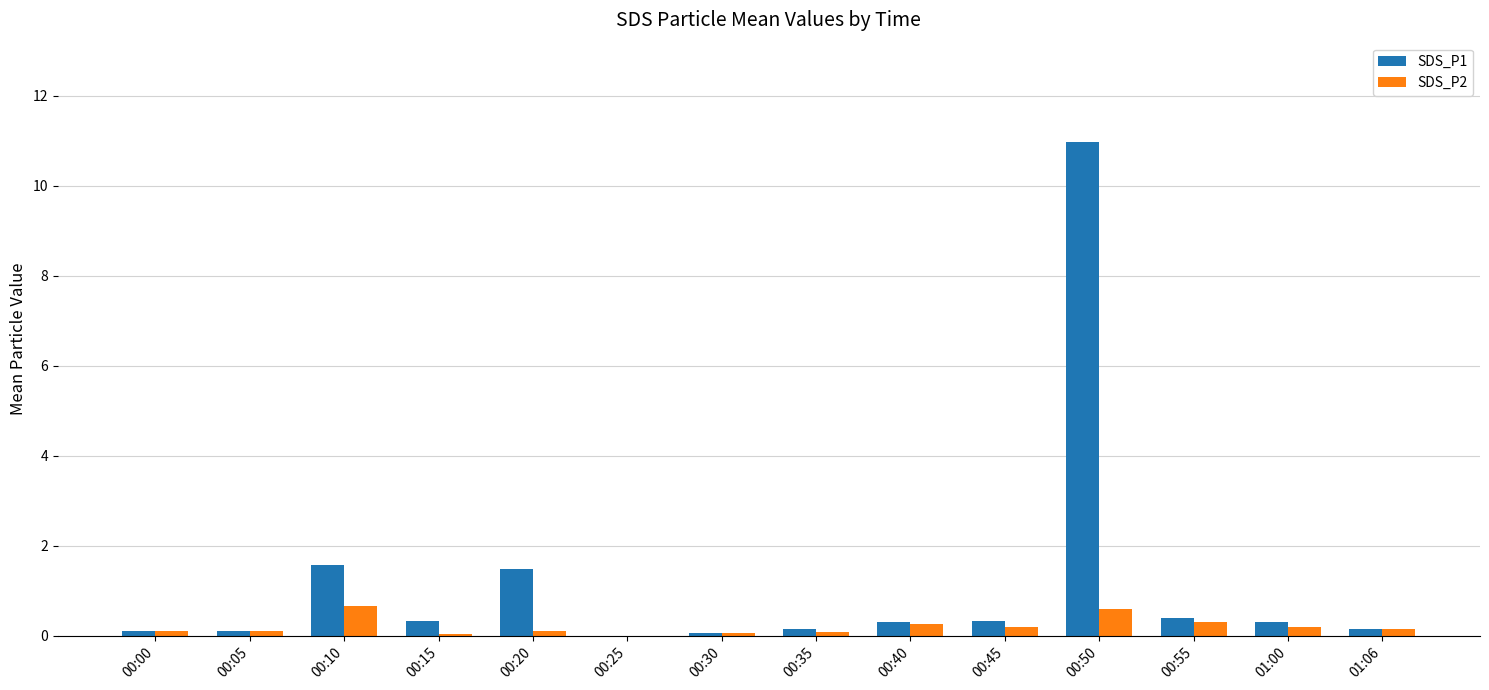

Which series has the largest total across all categories?

SDS_P1